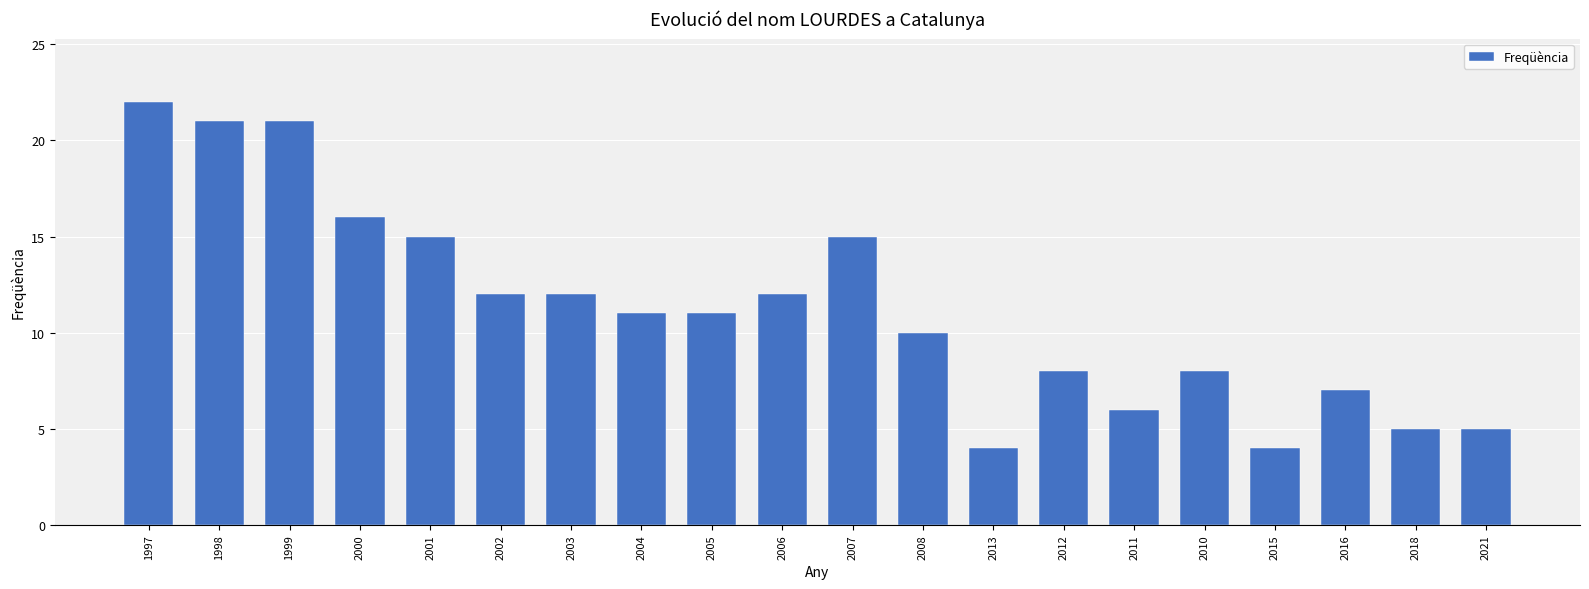

What is the ratio of the value at 2013 to the value at 2012?

0.5